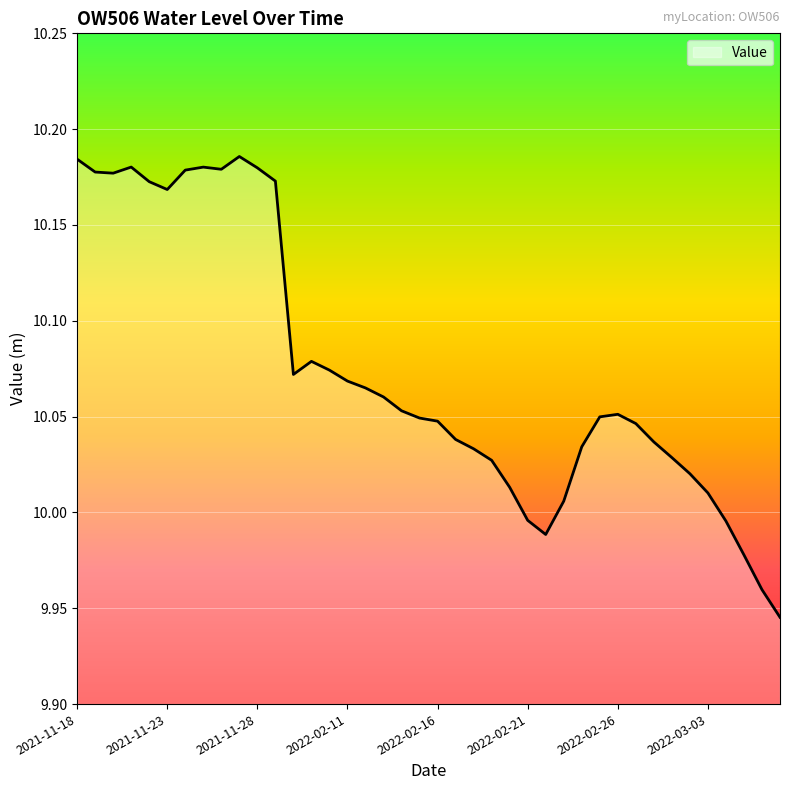

What is the greatest value displayed?

10.2